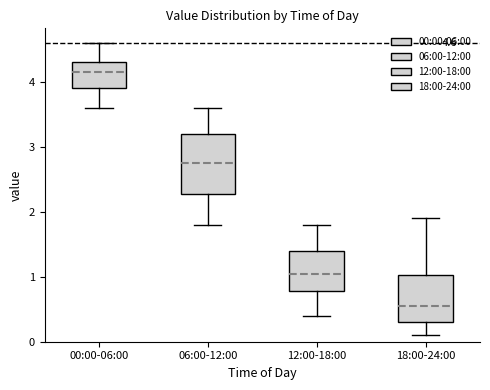

Which box has the highest median line?

00:00-06:00